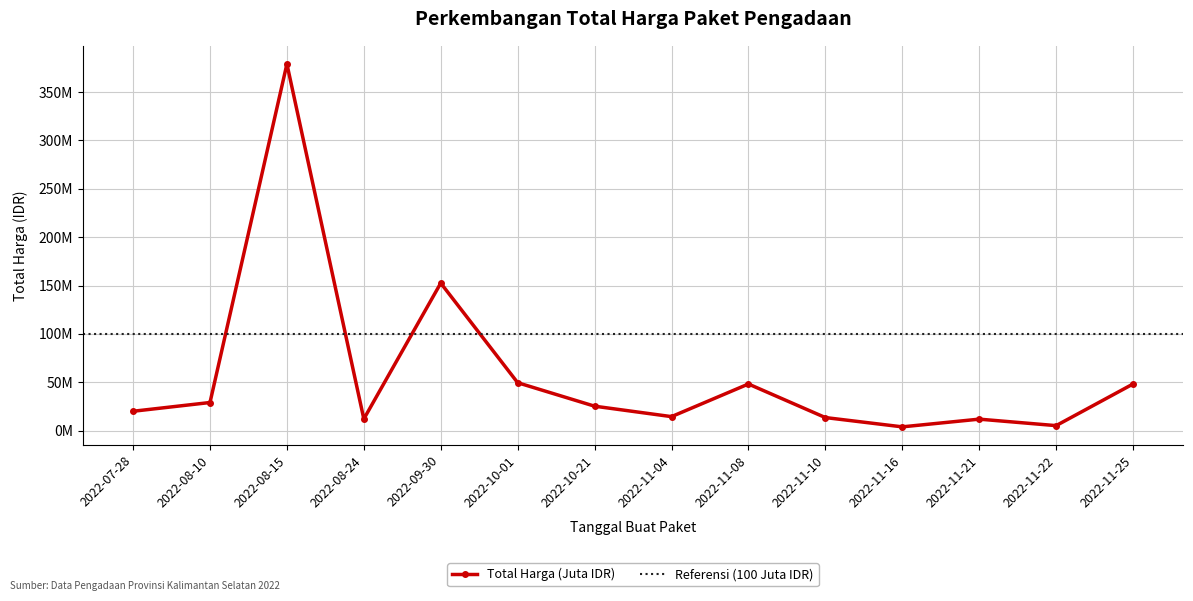

Reading left to right, list all the values displayed in this chart.

2022-07-28=19950000	2022-08-10=29000000	2022-08-15=379075000	2022-08-24=12000000	2022-09-30=152477000	2022-10-01=49478000	2022-10-21=25200000	2022-11-04=14400000	2022-11-08=48140000	2022-11-10=13442000	2022-11-16=3825000	2022-11-21=11800000	2022-11-22=5093000	2022-11-25=48140000